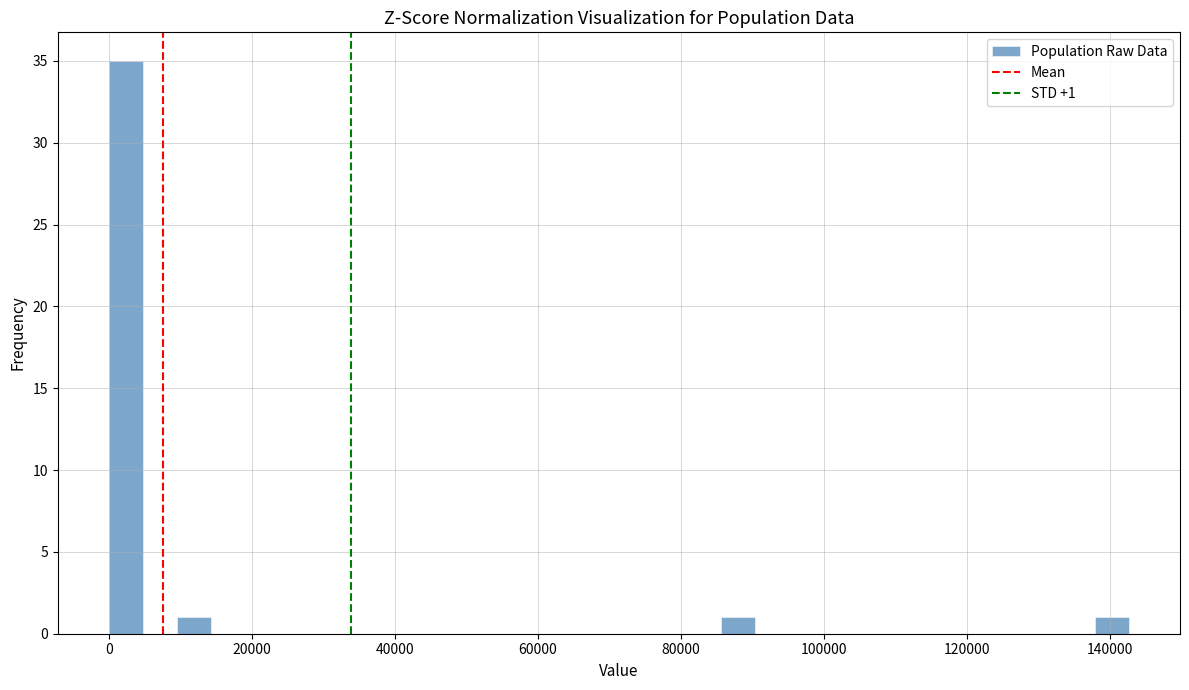

Around what value on the x-axis is the tallest bar? Give the approximate position of its centre, as read against the axis.

2000